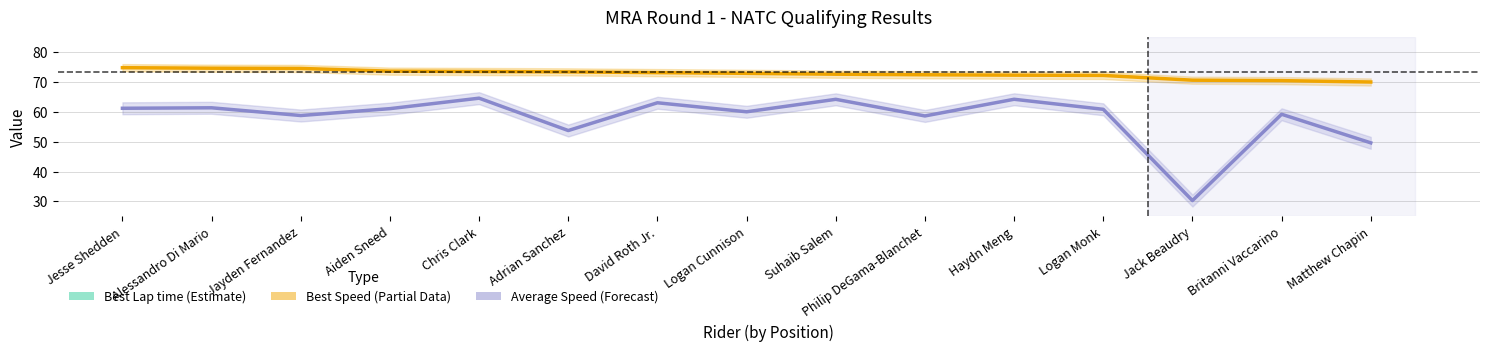

At which label does Average Speed reach its minimum?

Jack Beaudry